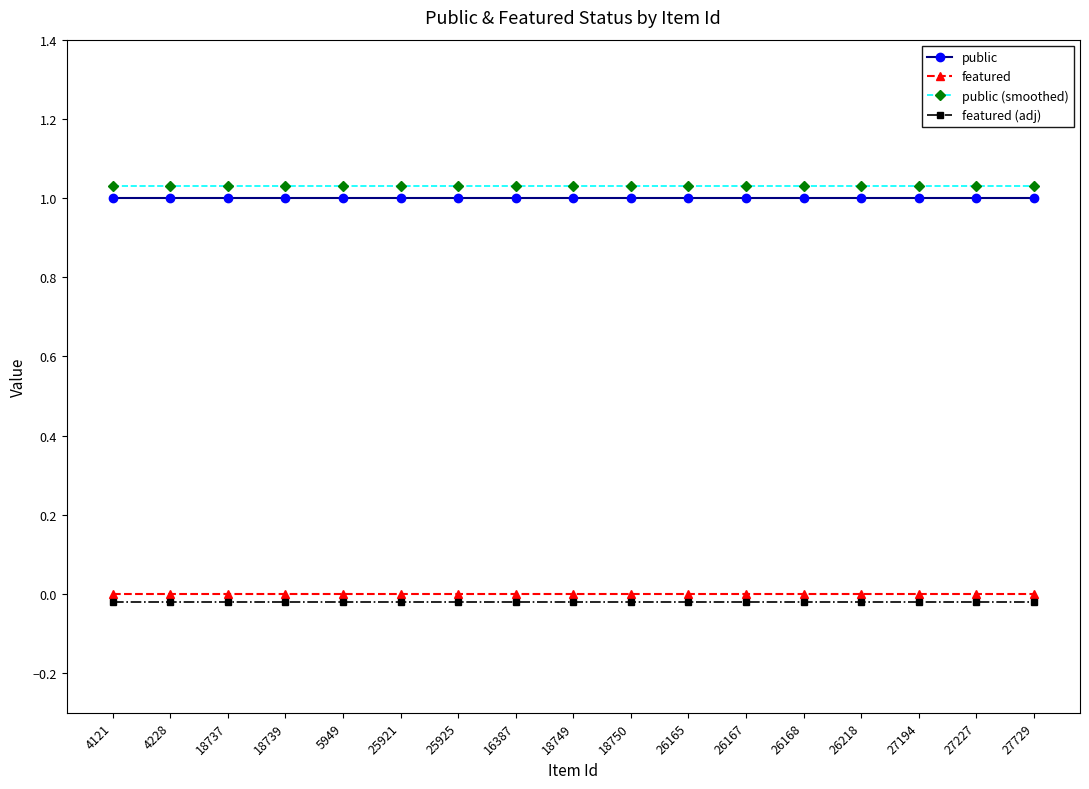

What is the sum of all public values?

17.0